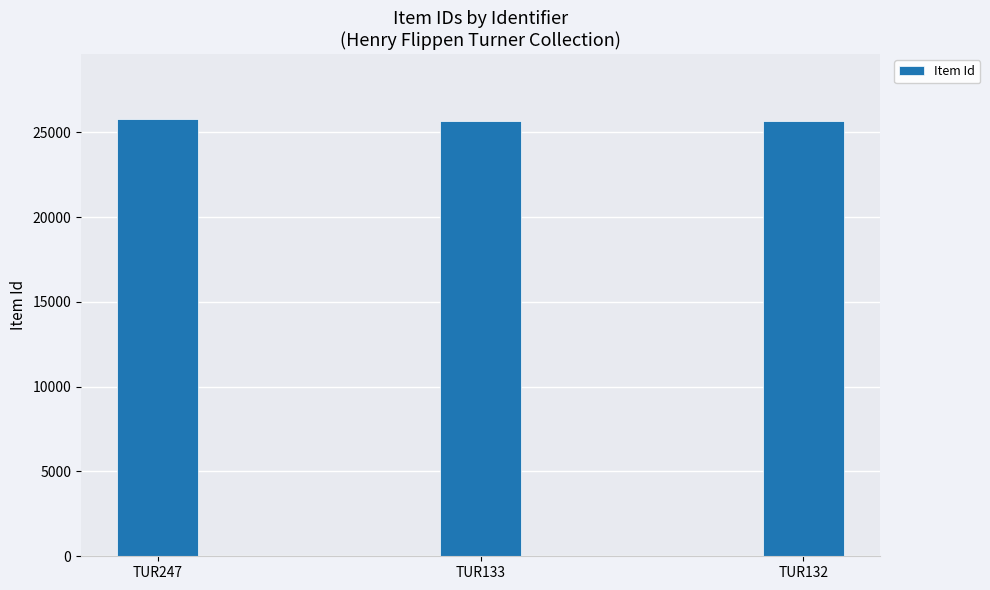

What is the difference between the maximum and minimum values?

115